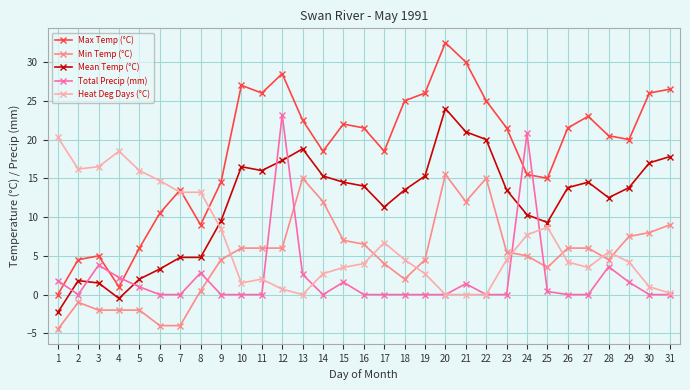

How many values in Max Temp (°C) are above zero?

30